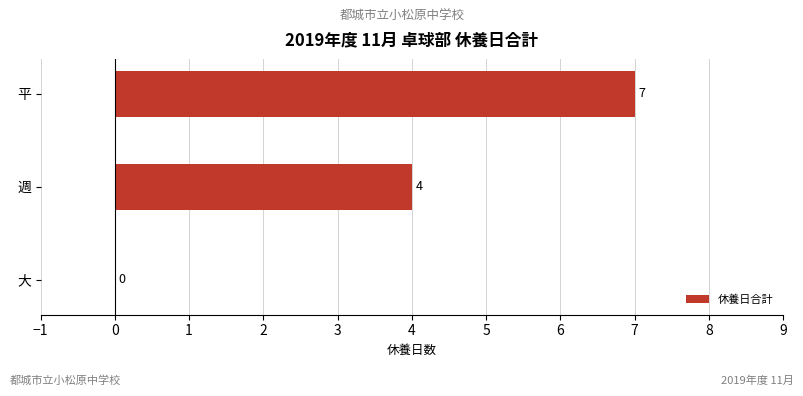

How many values are between 0 and 7?

3